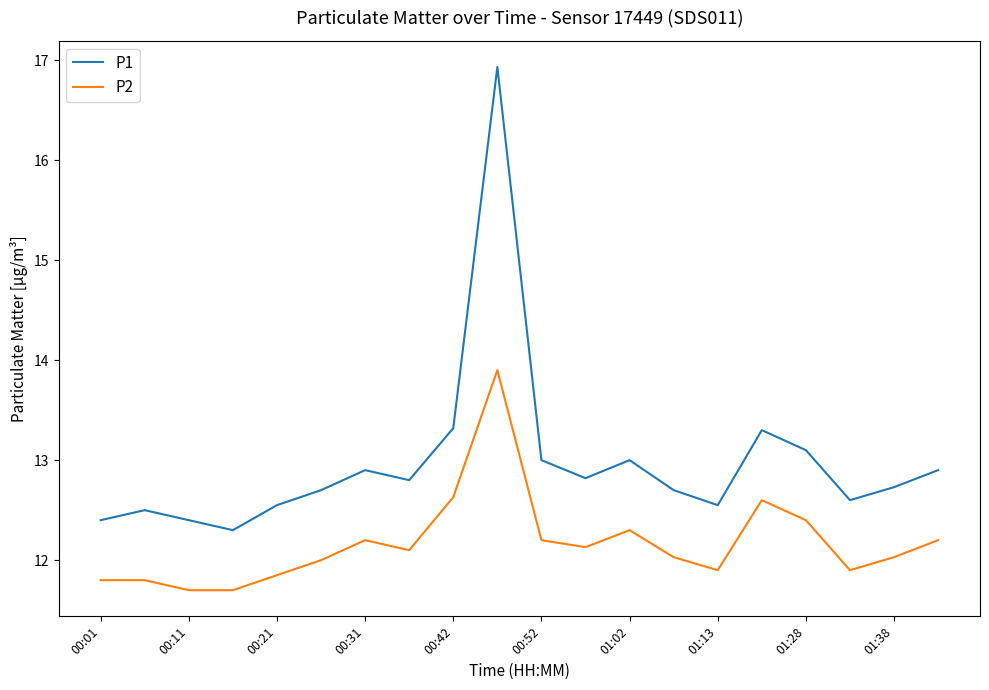

Which series has the largest total across all categories?

P1